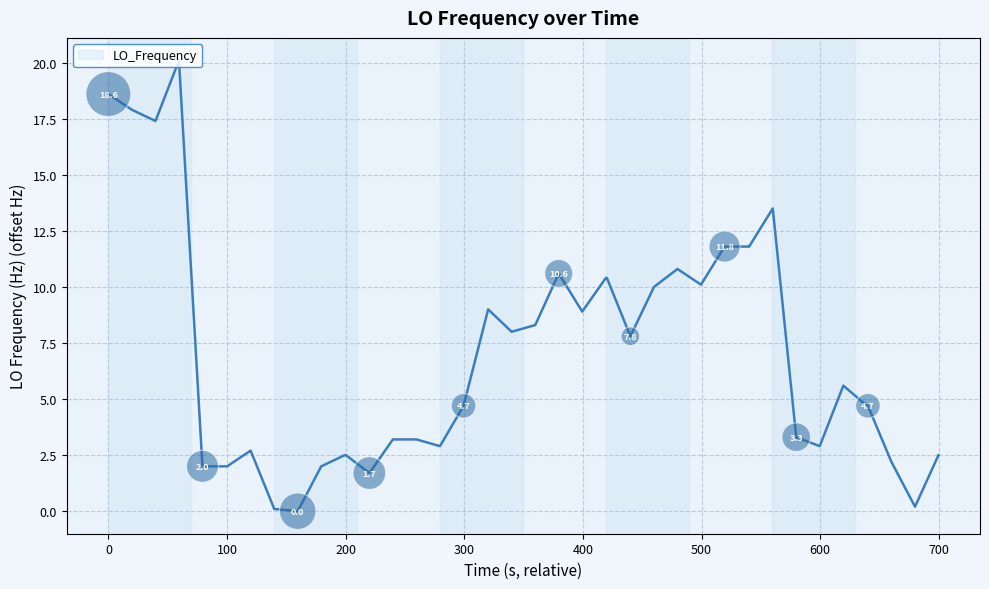

What is the difference between the maximum and minimum values?

20.1